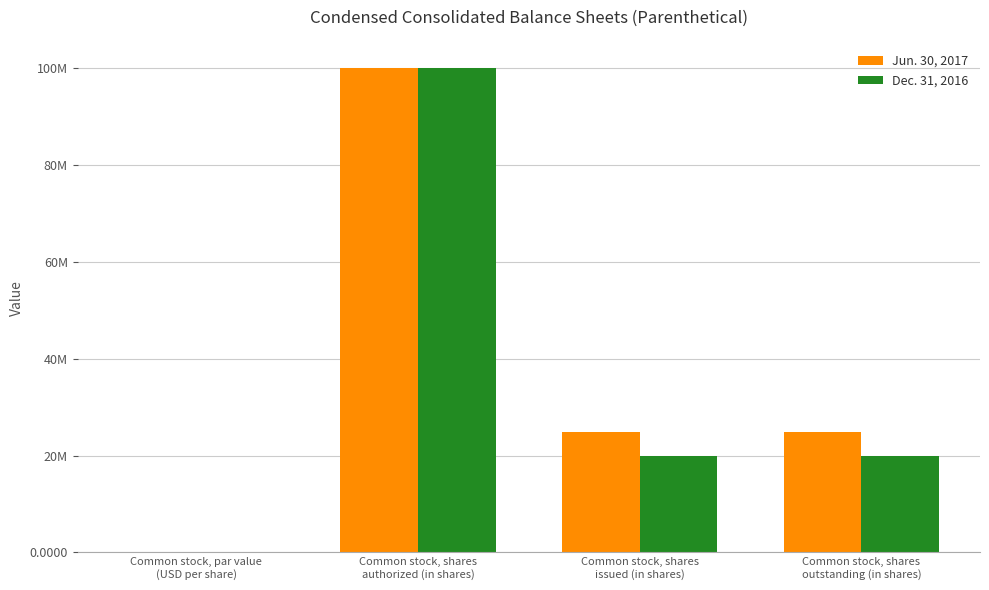

Are the bars grouped side by side (vs. stacked)?

Yes